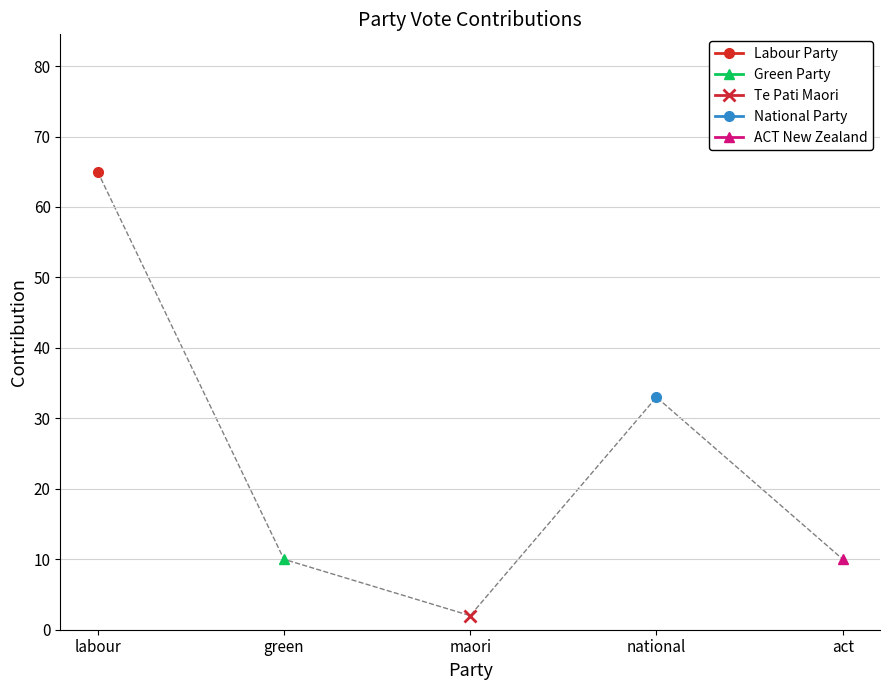

At which category does the data reach its first local valley?

maori